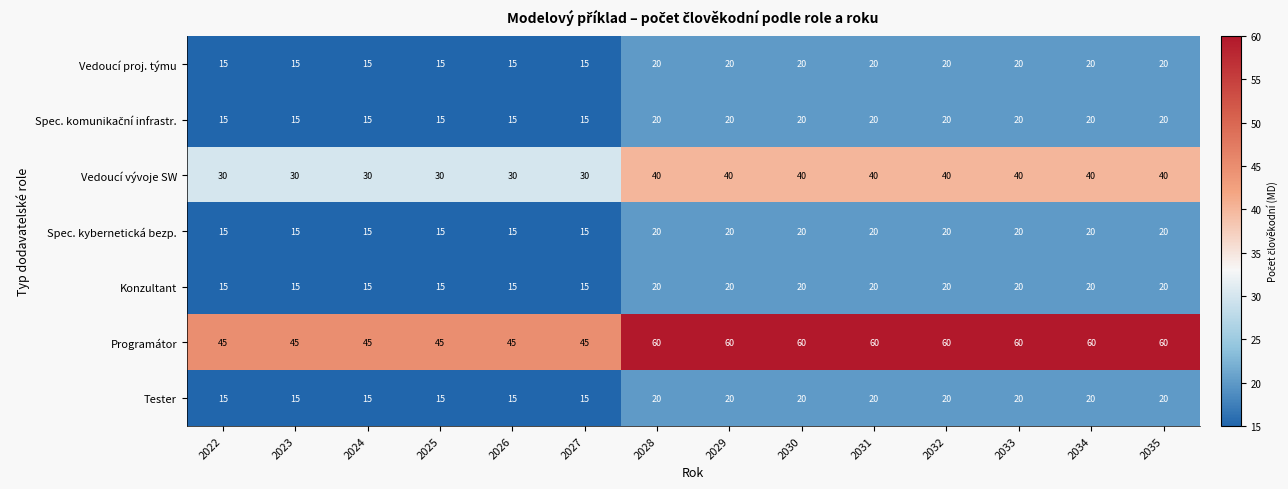

Which series has the widest spread of values?

Programátor